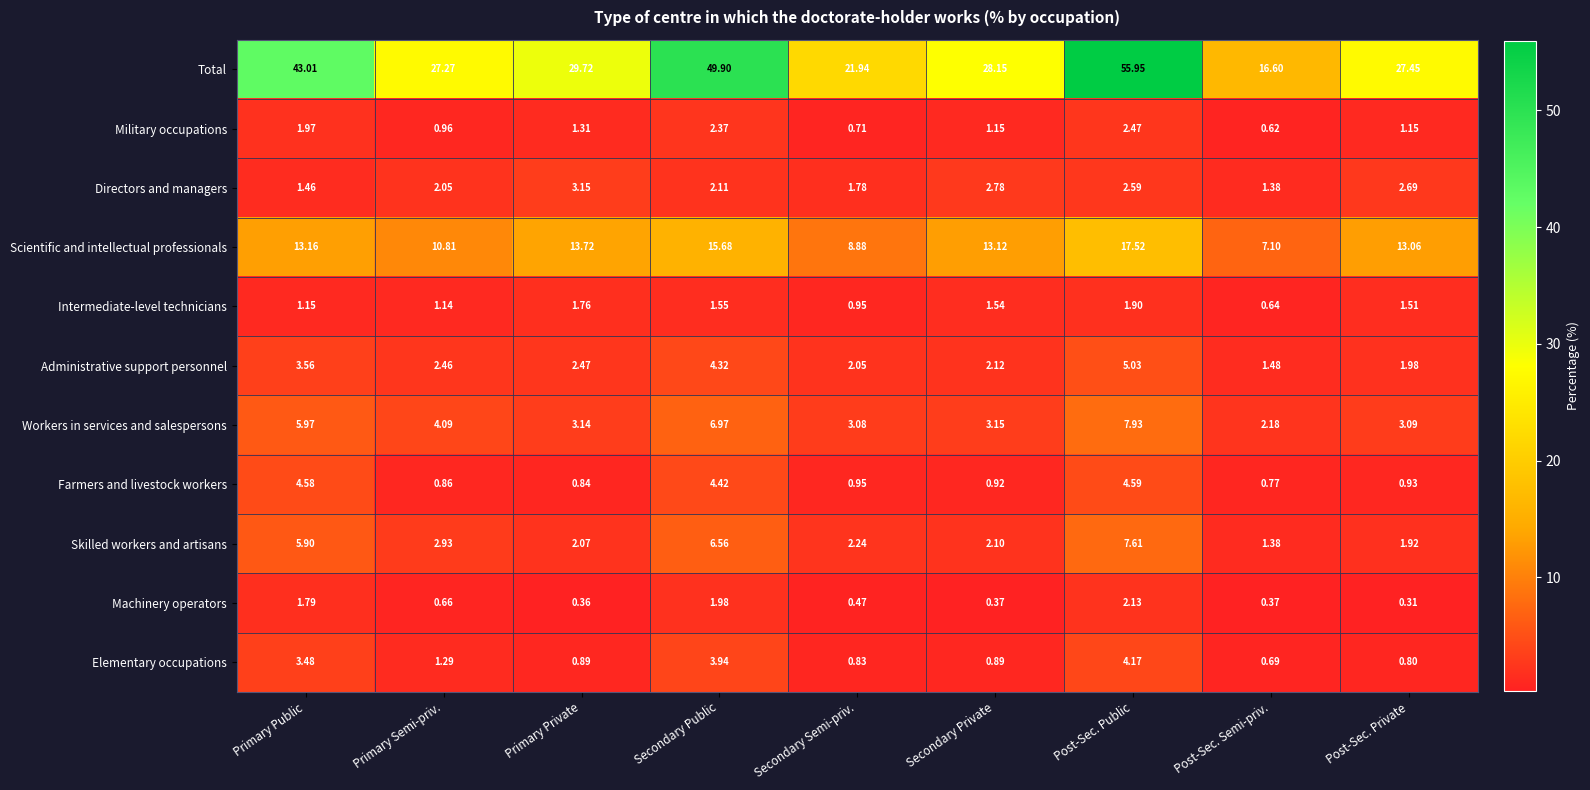

What is the spread (max minus min) of values at Secondary Semi-priv.?

21.5